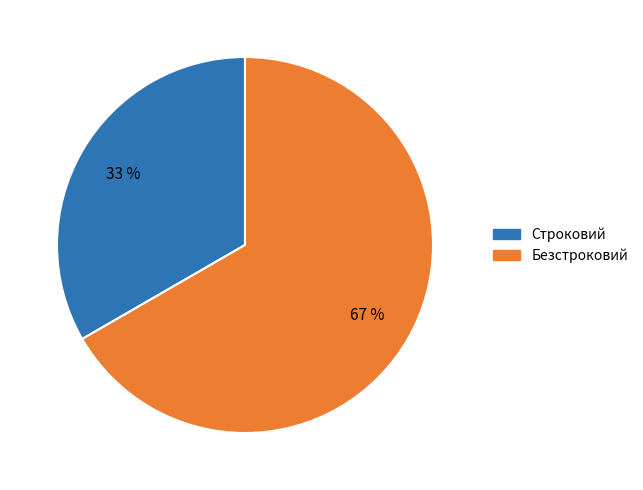

Which category has the smallest portion of the pie?

Строковий